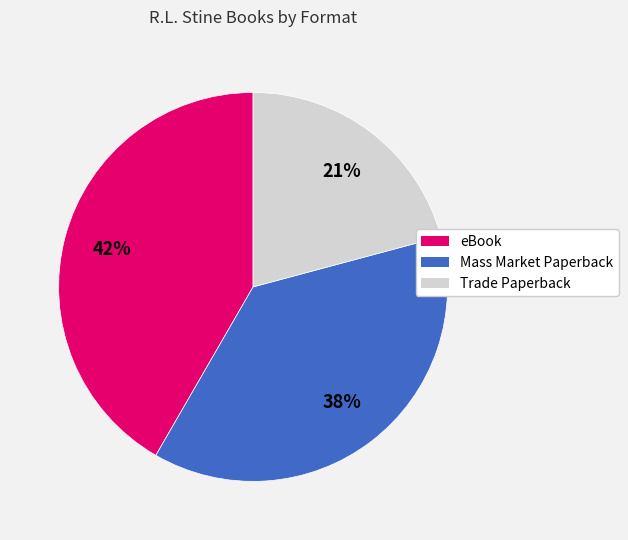

What is the largest slice in the pie chart?

eBook